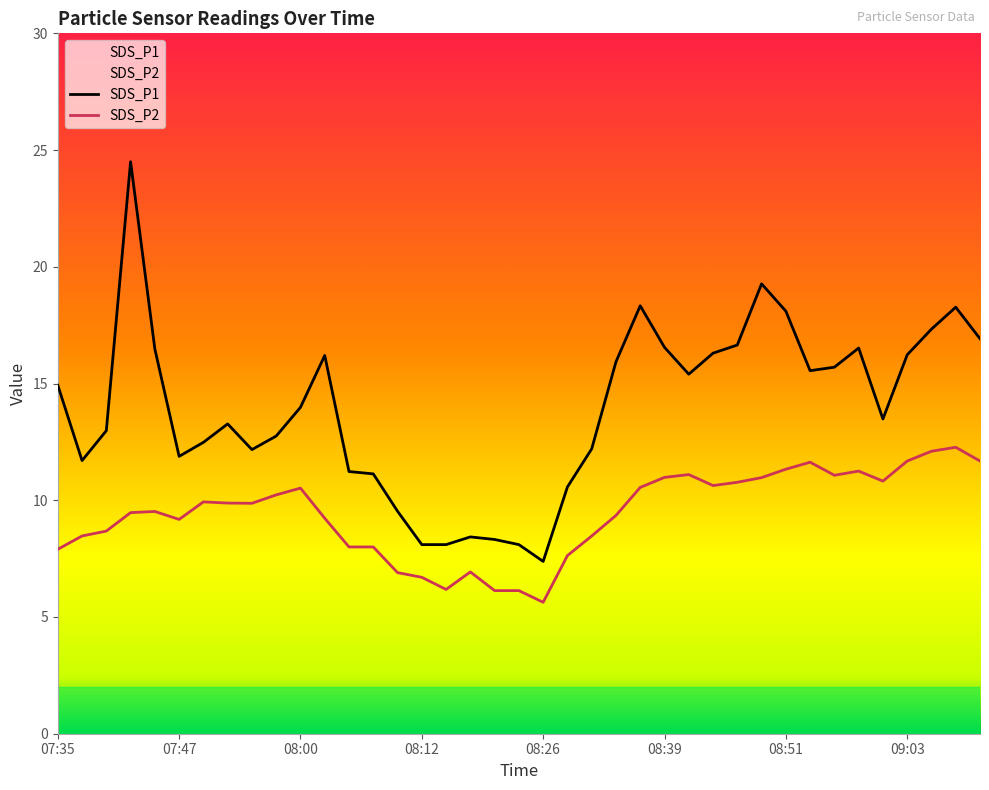

List the series in order of their overall mean, lowest first.

SDS_P2, SDS_P1